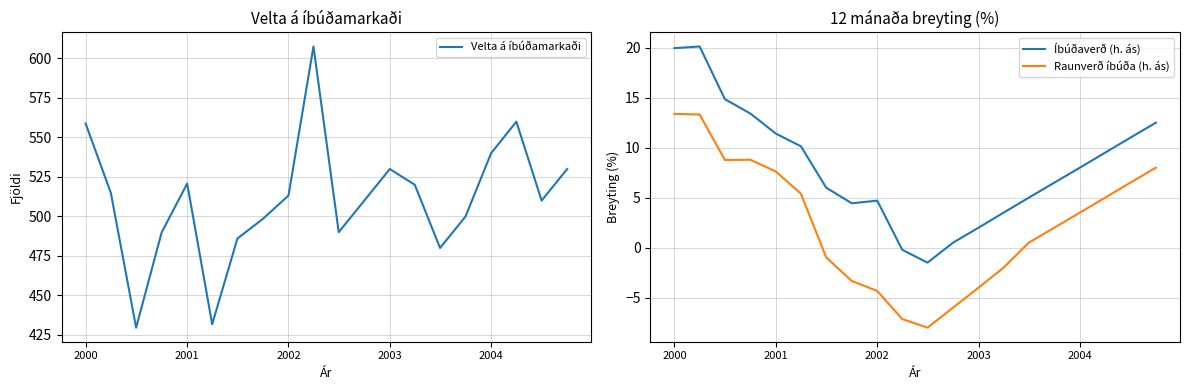

What is the minimum value for Íbúðaverð (h. ás)?

-1.5